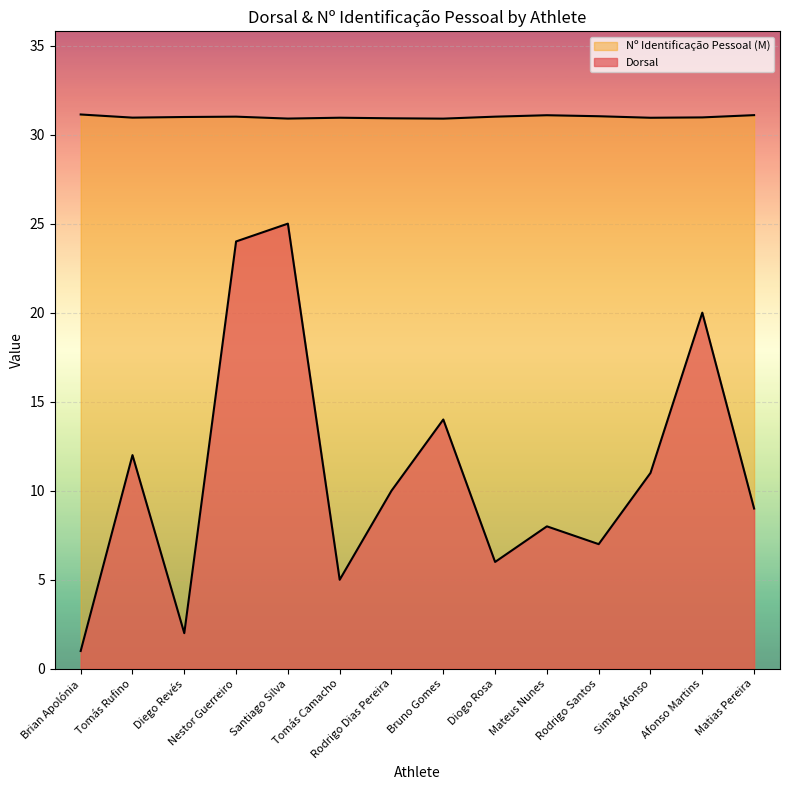

True or false: Dorsal and Nº Identificação Pessoal cross at least once.

False